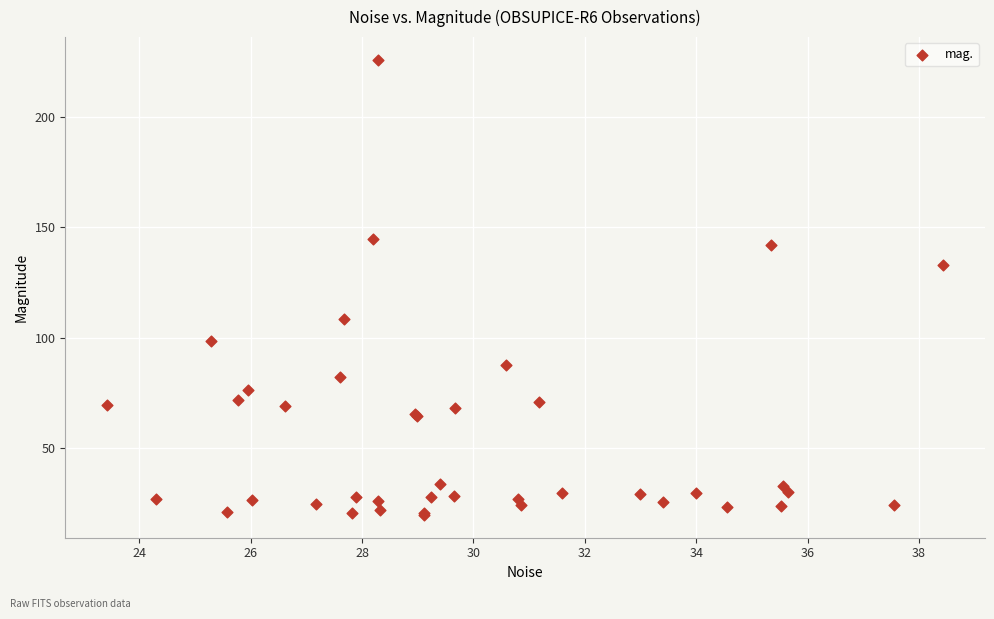

What Y value in the scatter plot is closest to 122?

133.0